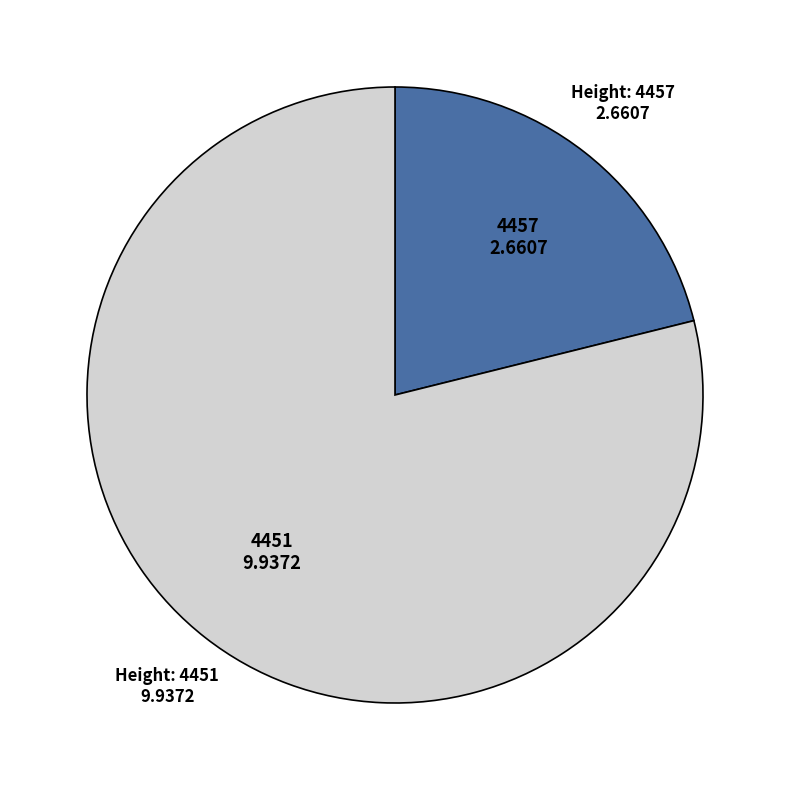

Does any single category account for the majority?

Yes